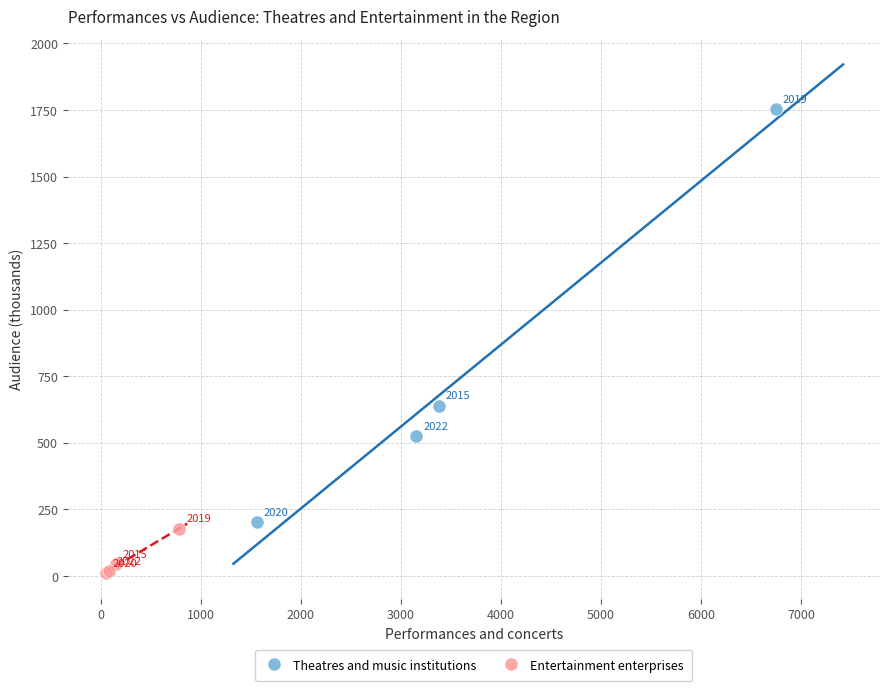

Which series reaches the maximum Y coordinate?

Theatres and music institutions